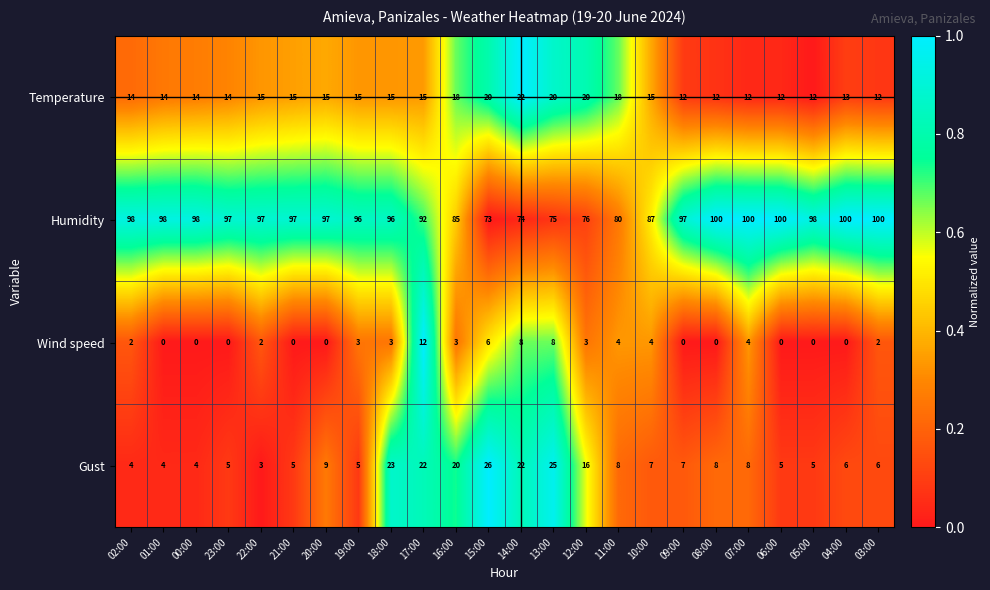

Is it true that Temperature equals 18 at 09:00?

False